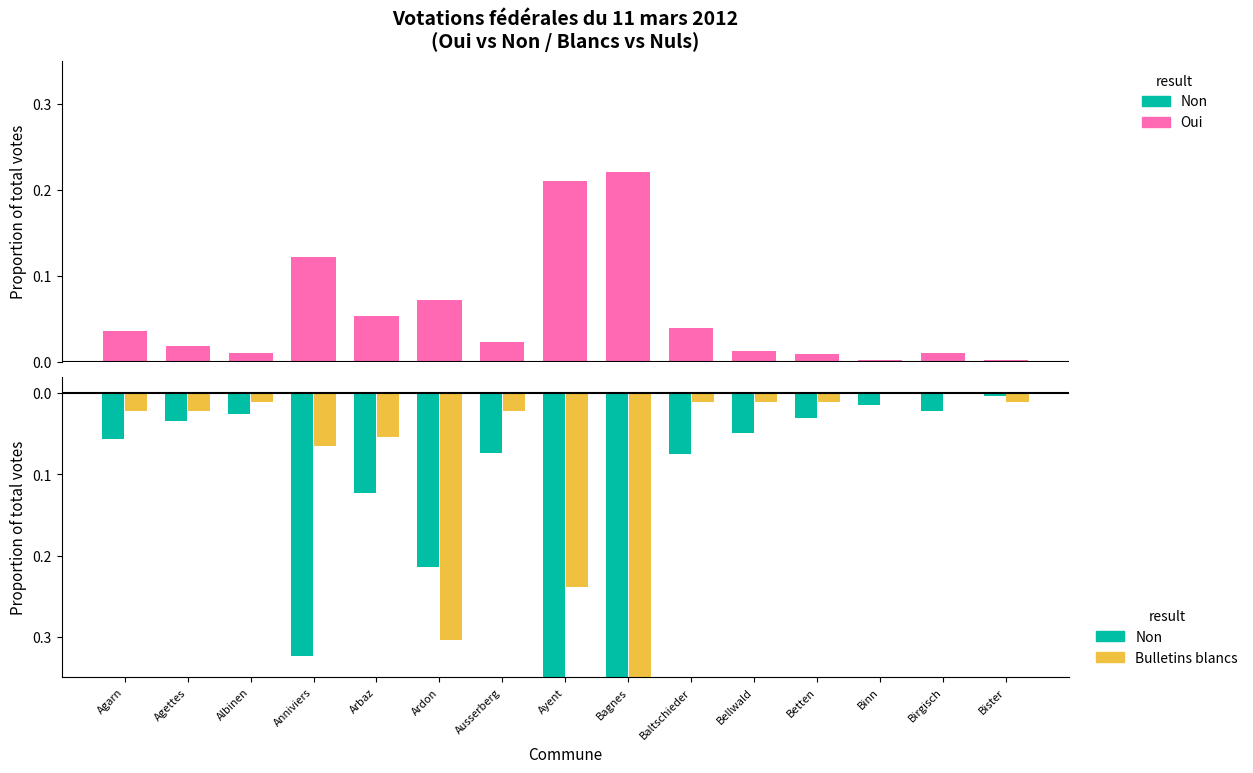

Reading left to right, transcribe all the data shown in this chart.

Oui: Agarn=0.0	Agettes=0.0	Albinen=0.0	Anniviers=0.1	Arbaz=0.1	Ardon=0.1	Ausserberg=0.0	Ayent=0.2	Bagnes=0.2	Baltschieder=0.0	Bellwald=0.0	Betten=0.0	Binn=0.0	Birgisch=0.0	Bister=0.0
Non: Agarn=-0.1	Agettes=-0.0	Albinen=-0.0	Anniviers=-0.3	Arbaz=-0.1	Ardon=-0.2	Ausserberg=-0.1	Ayent=-0.4	Bagnes=-0.8	Baltschieder=-0.1	Bellwald=-0.0	Betten=-0.0	Binn=-0.0	Birgisch=-0.0	Bister=-0.0
Bulletins blancs: Agarn=-0.0	Agettes=-0.0	Albinen=-0.0	Anniviers=-0.1	Arbaz=-0.1	Ardon=-0.3	Ausserberg=-0.0	Ayent=-0.2	Bagnes=-0.5	Baltschieder=-0.0	Bellwald=-0.0	Betten=-0.0	Binn=0.0	Birgisch=0.0	Bister=-0.0